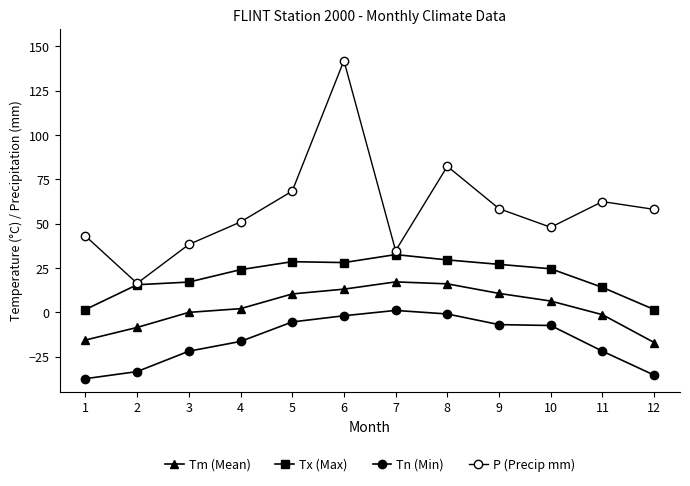

How many values in Tn (Min) are below zero?

11